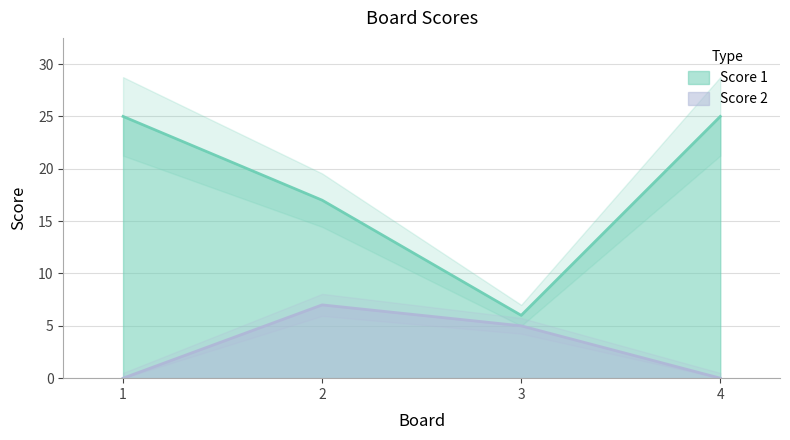

Reading right to left, transcribe all the data shown in this chart.

Score 1: 4=25	3=6	2=17	1=25
Score 2: 4=0	3=5	2=7	1=0